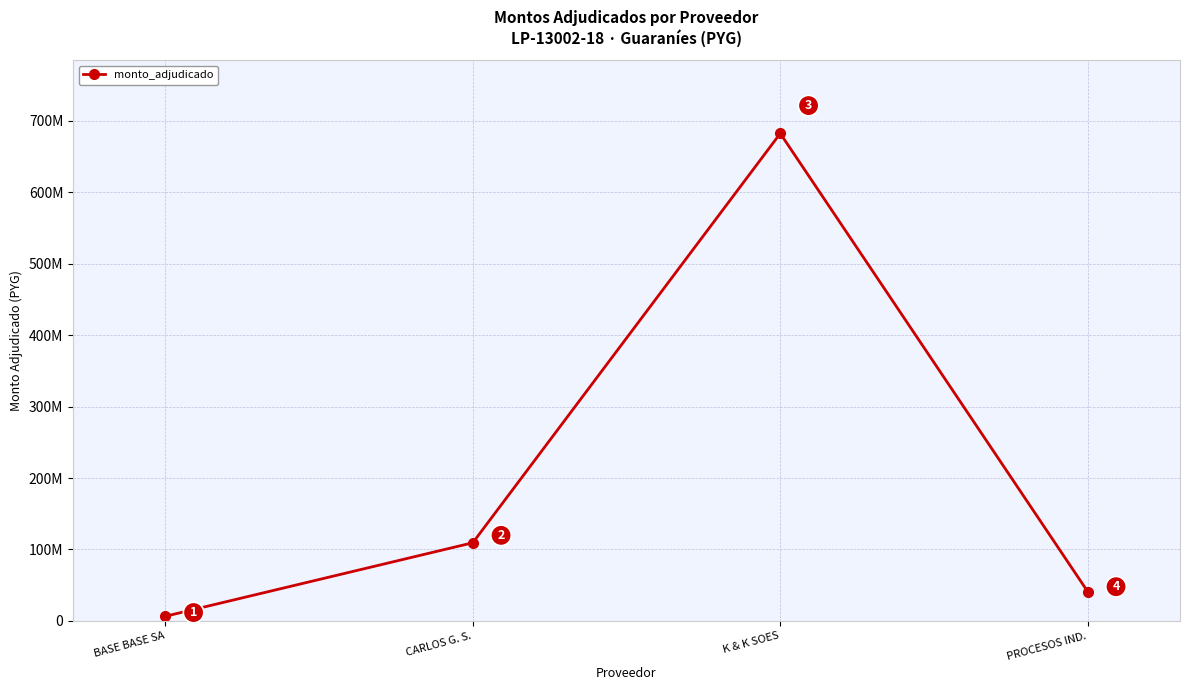

Rank the categories by value from lowest to highest.

BASE BASE SA, PROCESOS IND., CARLOS G. S., K & K SOES